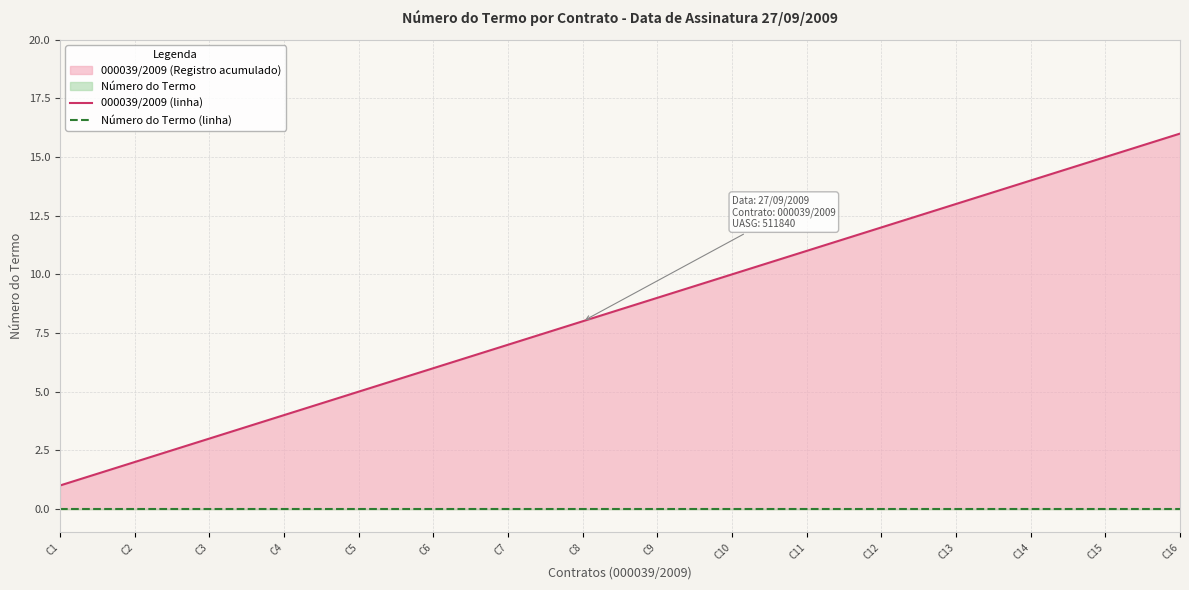

At which category is the sum across all series the highest?

C16